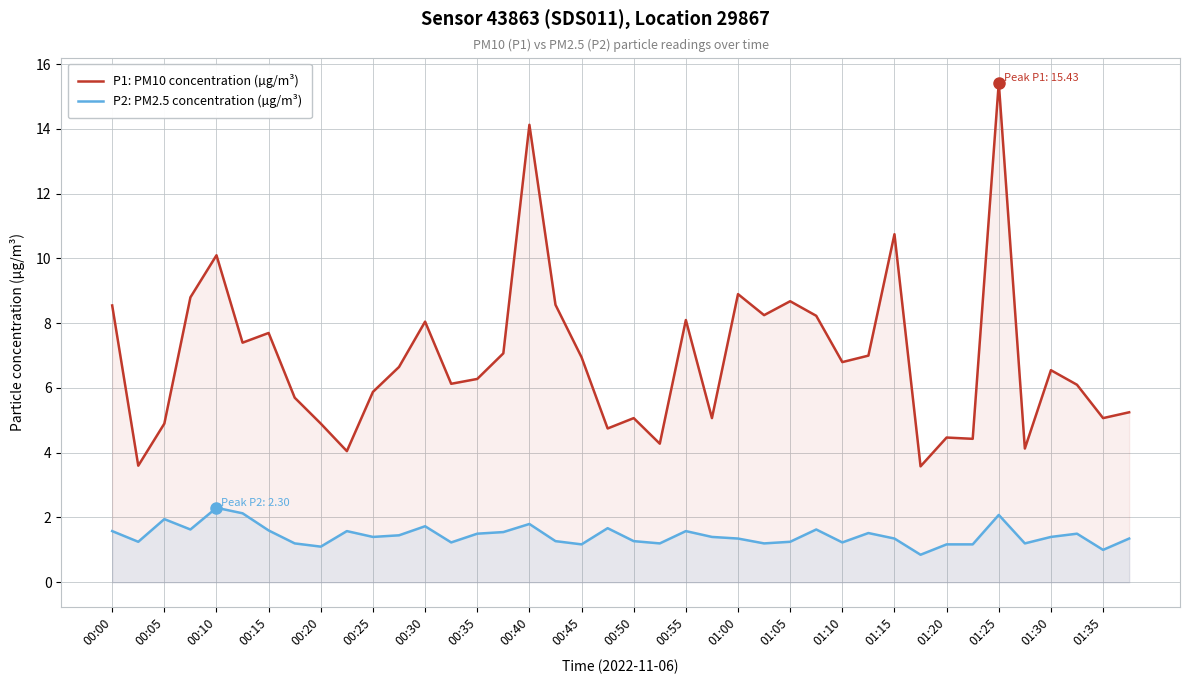

What is the sum of the P1: PM10 concentration (µg/m³) values at 01:15 and 01:20?

15.2